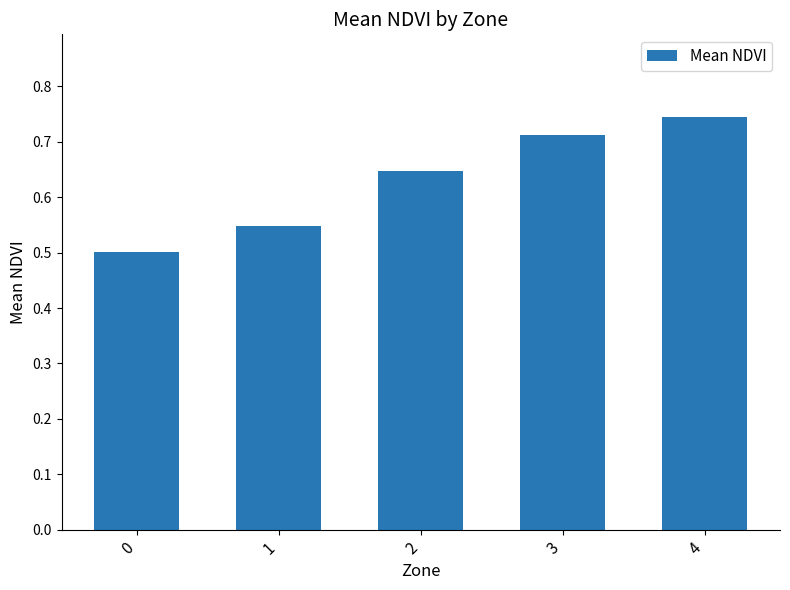

List the labels in order of value, smallest first.

0, 1, 2, 3, 4